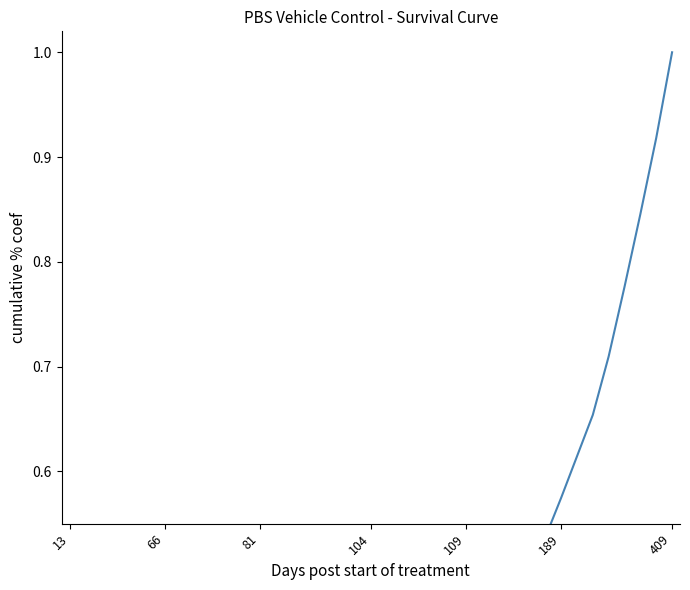

The value at 18 is 0.3. True or false?

False